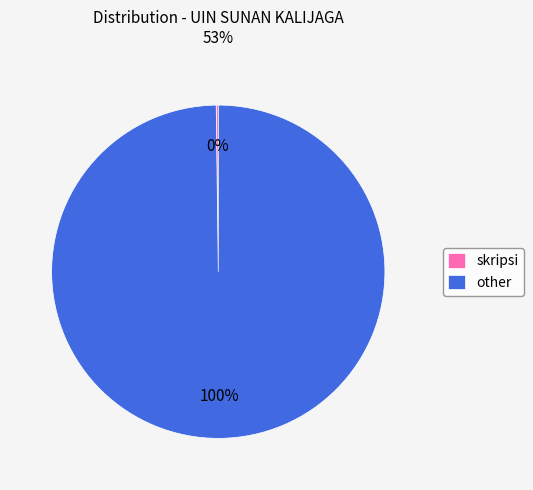

Which slice is the largest?

other